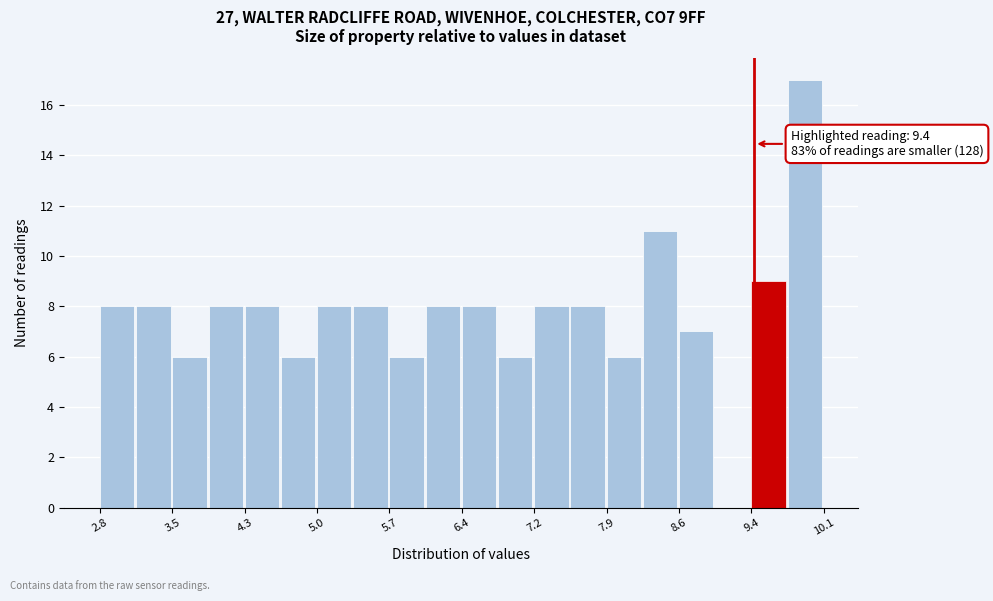

Around what value on the x-axis is the tallest bar? Give the approximate position of its centre, as read against the axis.

9.9